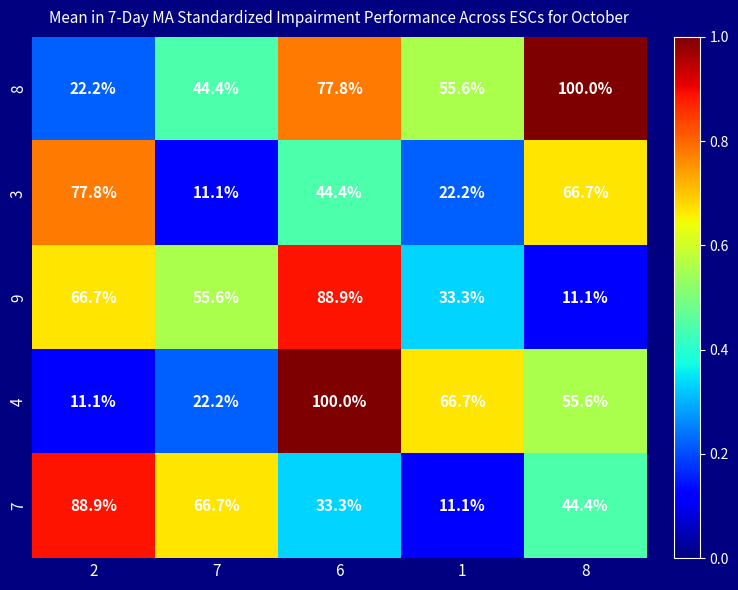

Which series has the largest total across all categories?

8